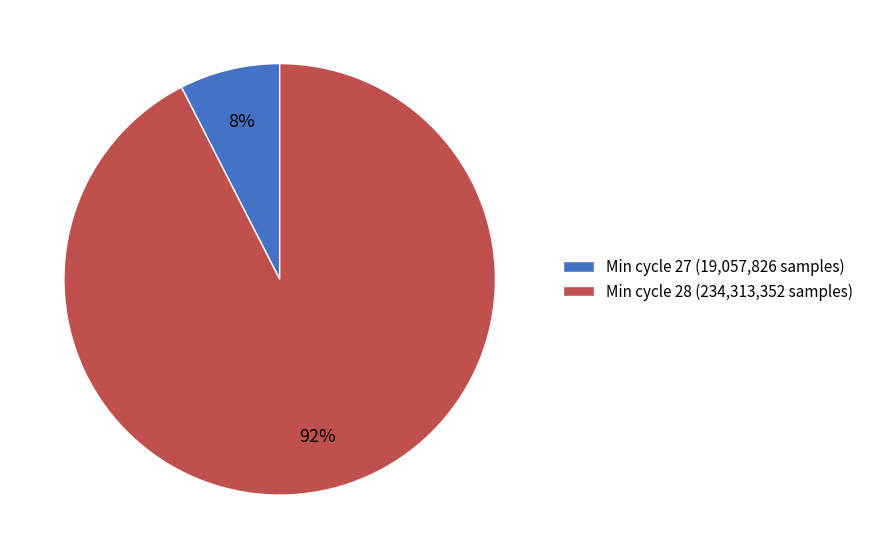

What percentage is the Min cycle 27 (19,057,826 samples) slice, to the nearest percent?

8%